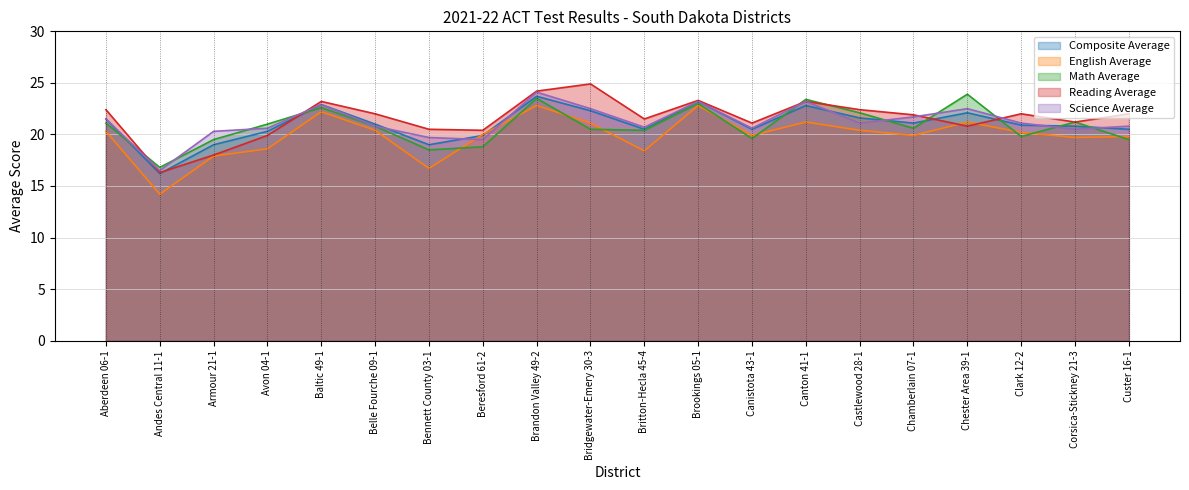

What is the value of the Science Average point at the 20th from the left?

20.8